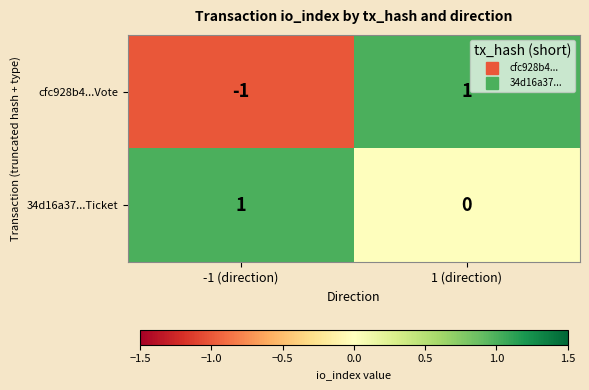

Reading left to right, list all the values displayed in this chart.

cfc928b4...Vote: -1	1
34d16a37...Ticket: 1	0